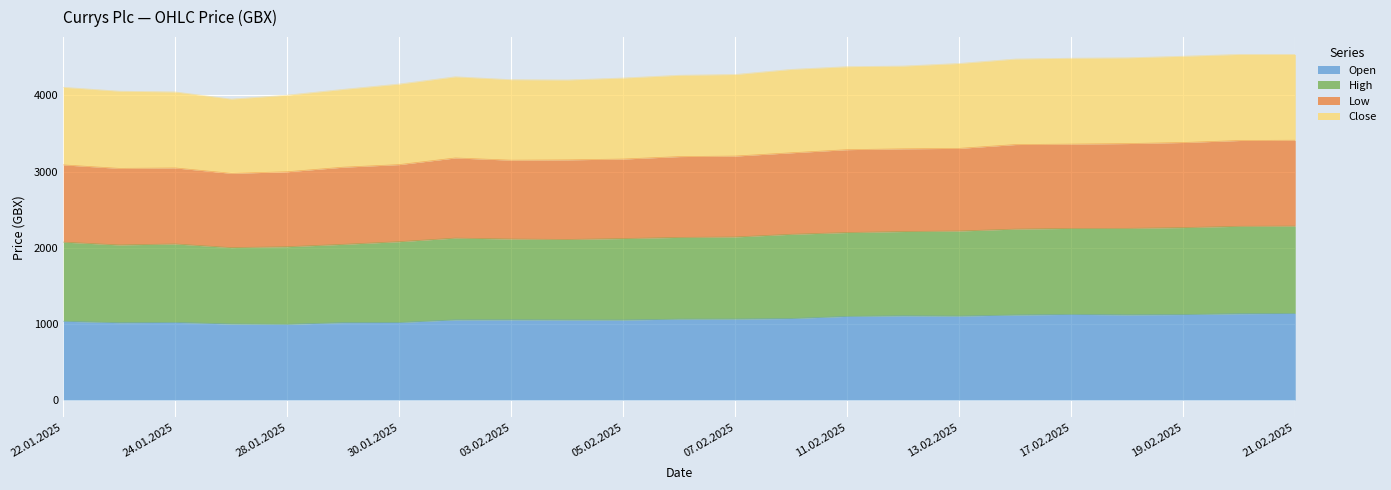

The Open series shows 1450 at 28.01.2025. True or false?

False